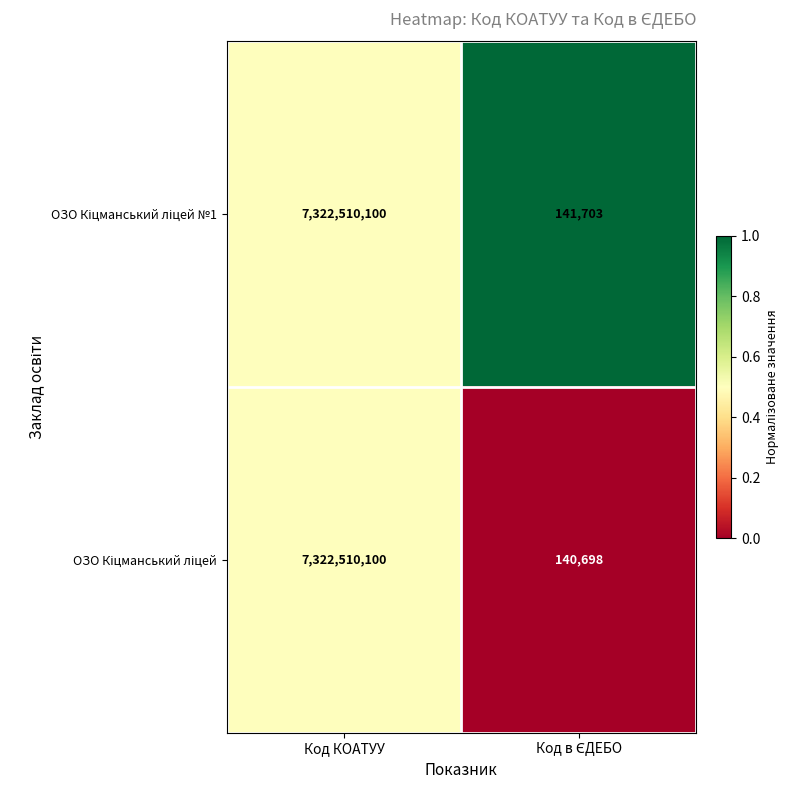

At which category does the chart reach its peak across all series?

Код КОАТУУ